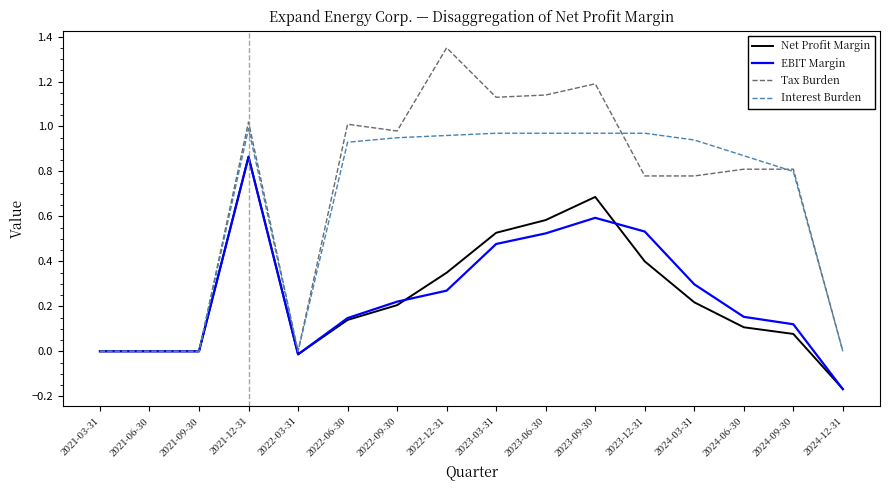

Which series changed the most between 2021-09-30 and 2024-03-31?

Interest Burden